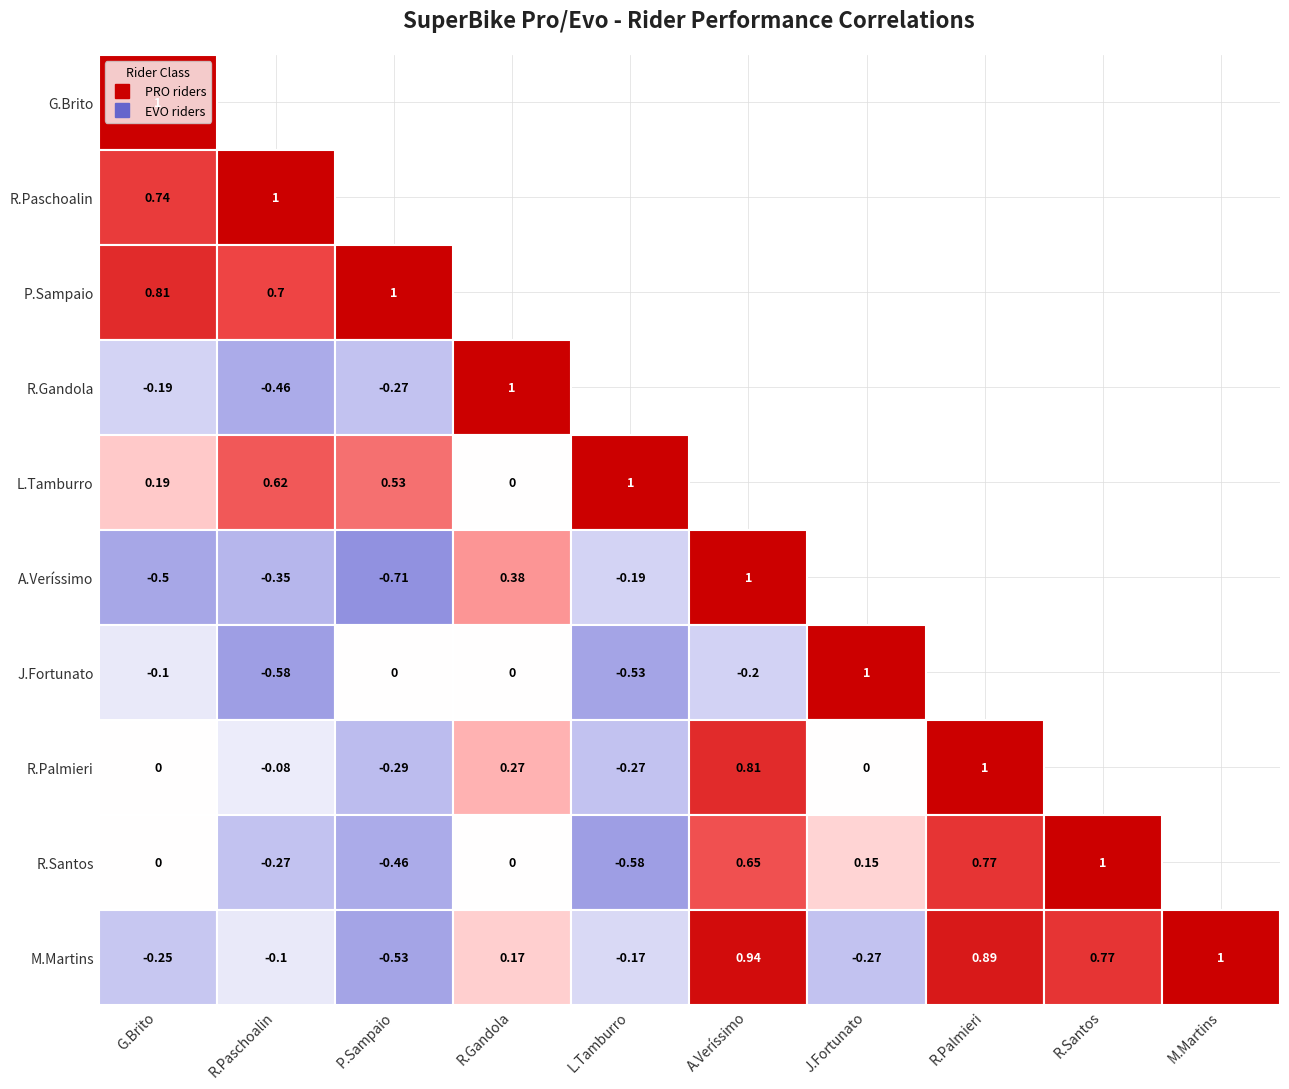

Between Ramiro Gandola and Leo Tamburro, which series saw the biggest shift?

Rafael Paschoalin